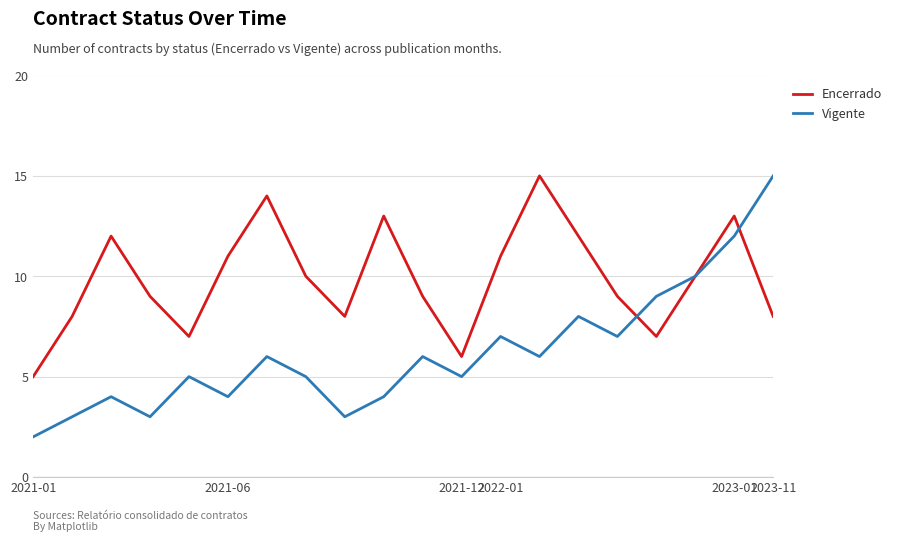

What is the lowest value of the Encerrado series?

5